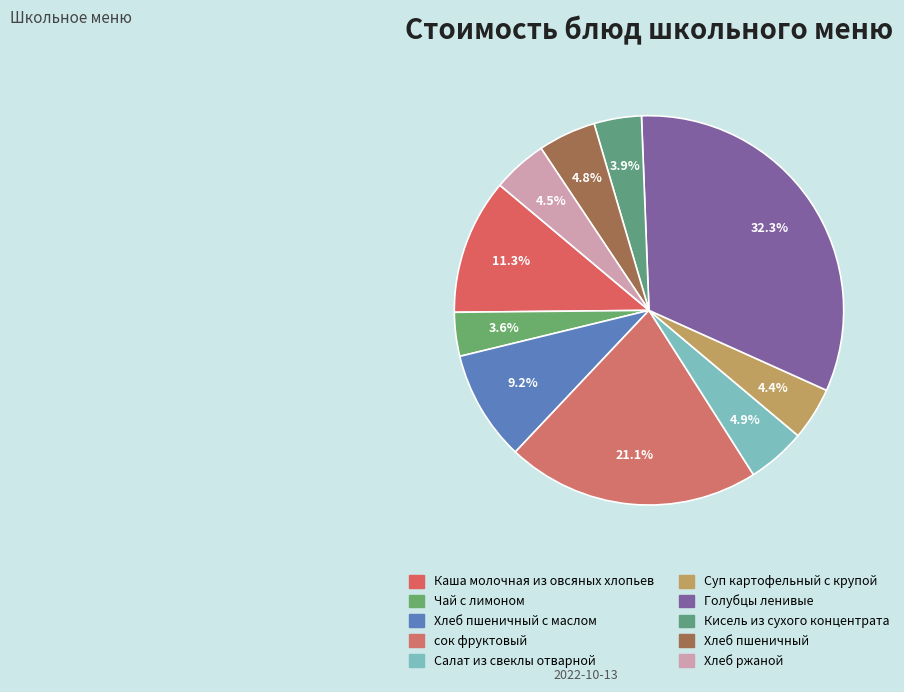

Count the number of slices in the pie.

10